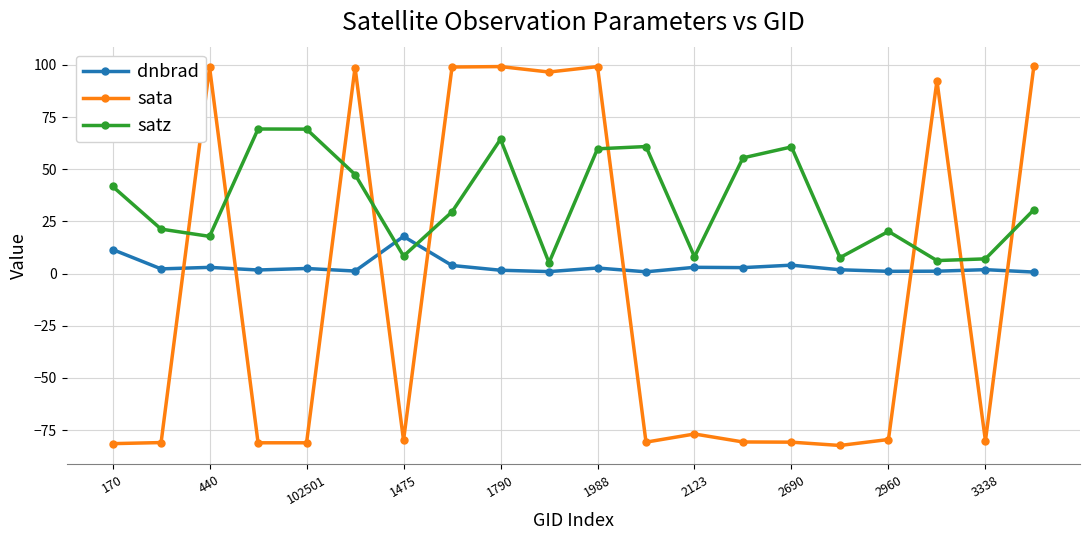

What is the value of the satz point at the 7th from the left?

8.4